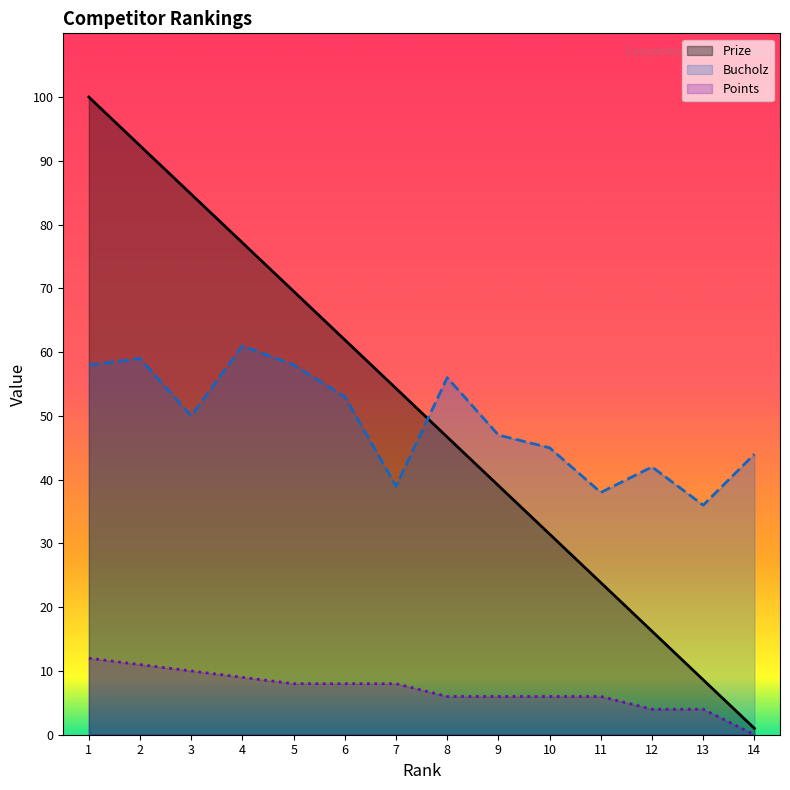

What is the spread (max minus min) of values at 8?

50.0